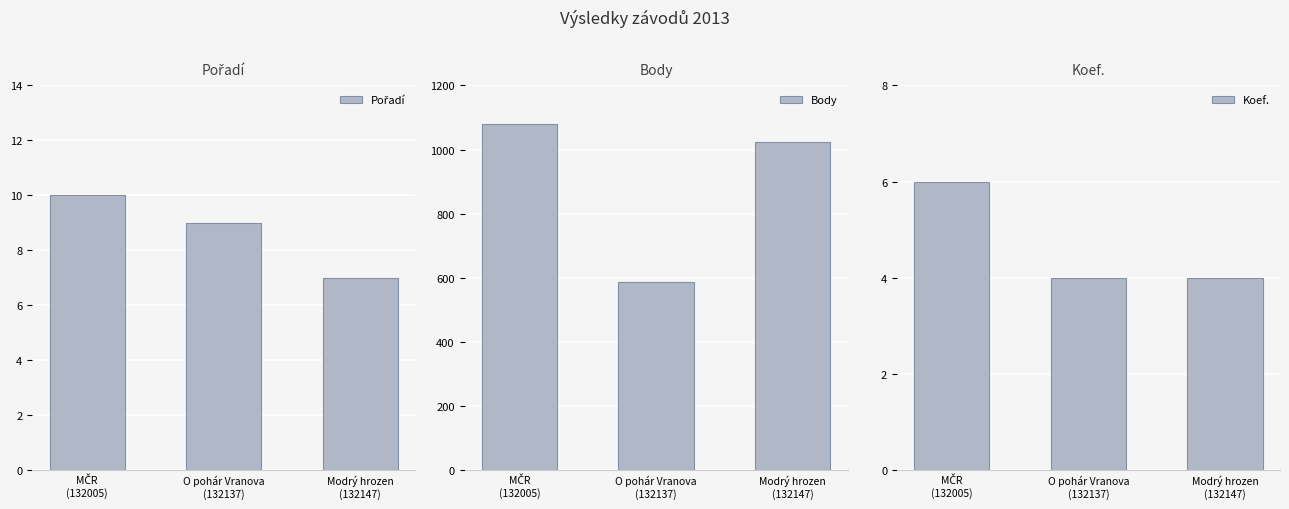

Is it true that Koef. equals 6 at MČR
(132005)?

True